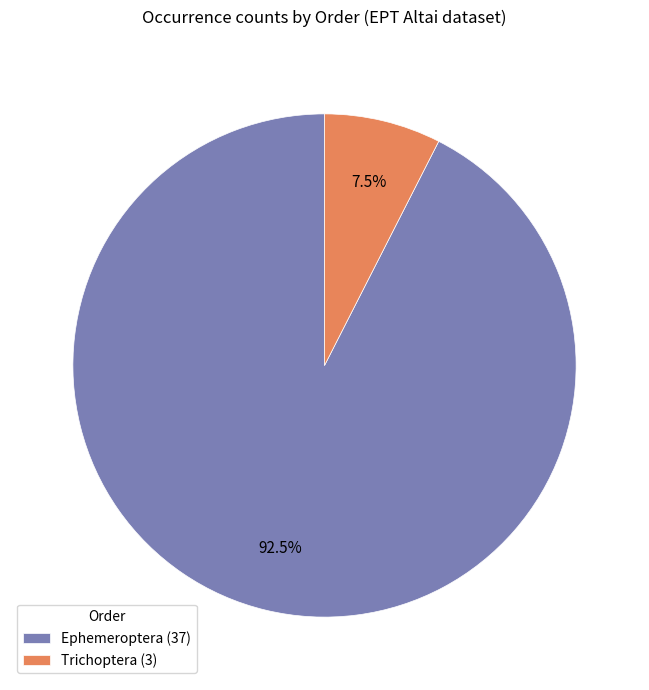

True or false: Ephemeroptera accounts for 82% of the total.

False